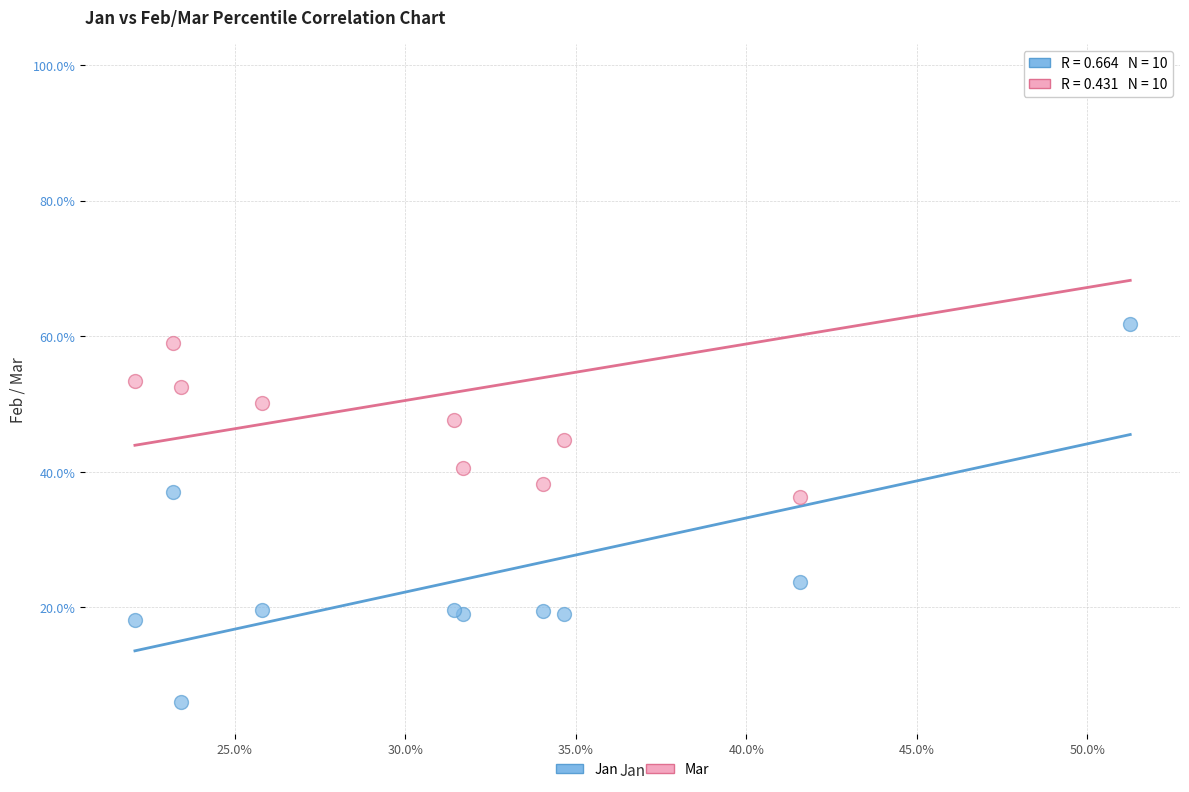

What are all the series names shown in the legend?

Jan, Mar